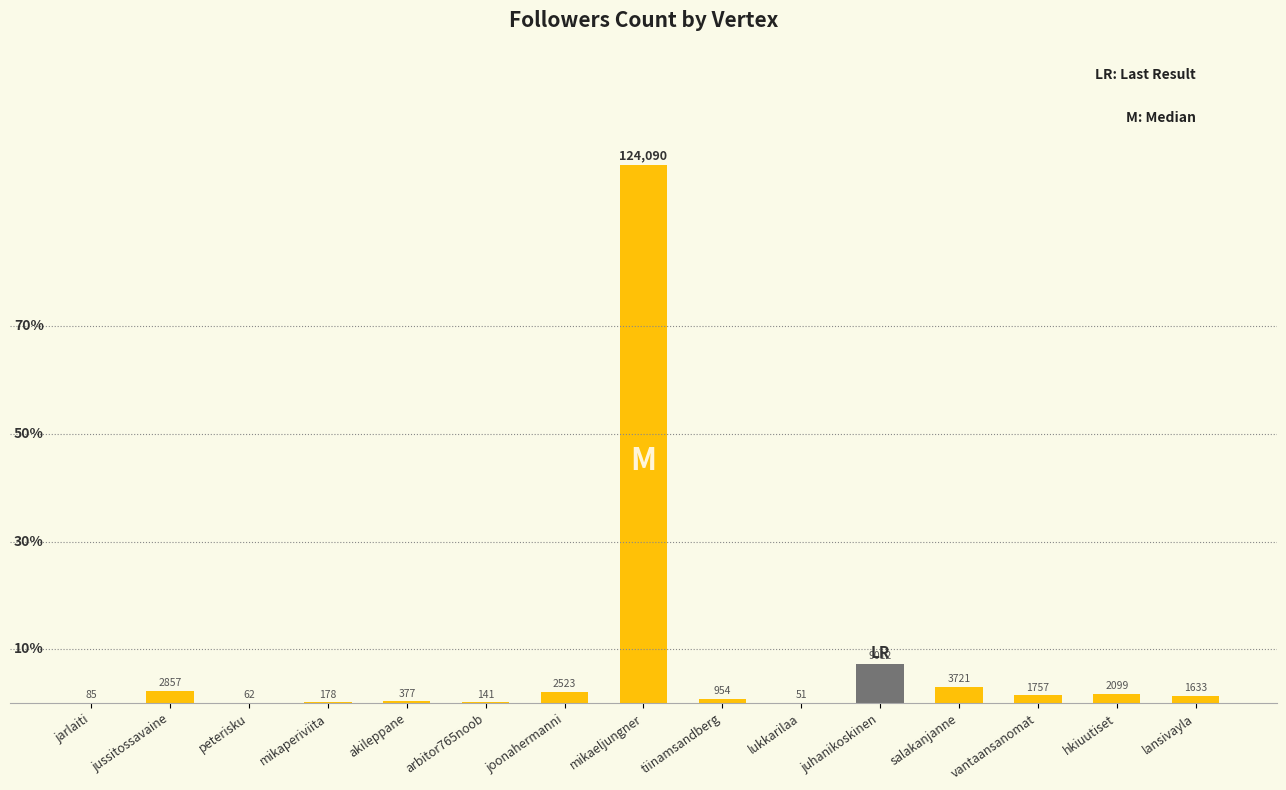

The value at juhanikoskinen is 15121. True or false?

False